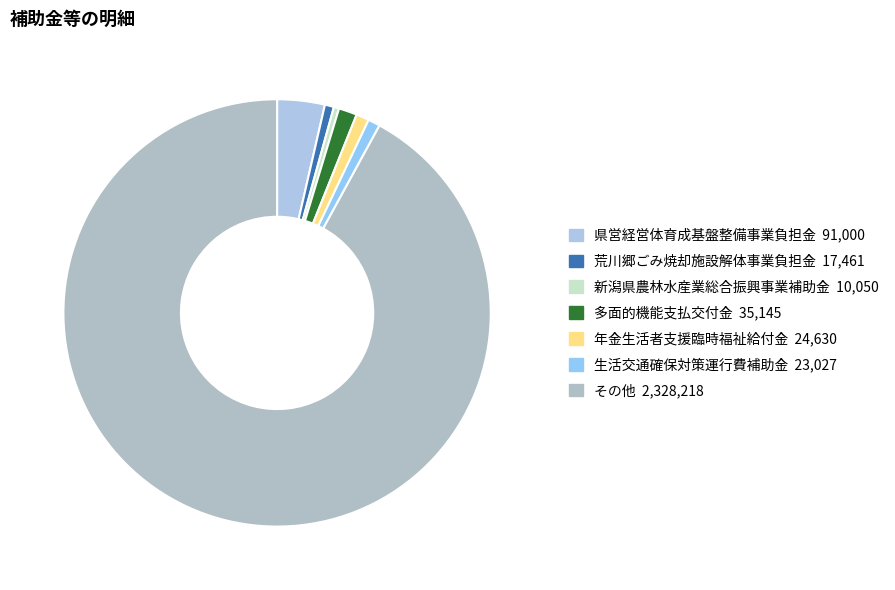

Count the number of slices in the pie.

7